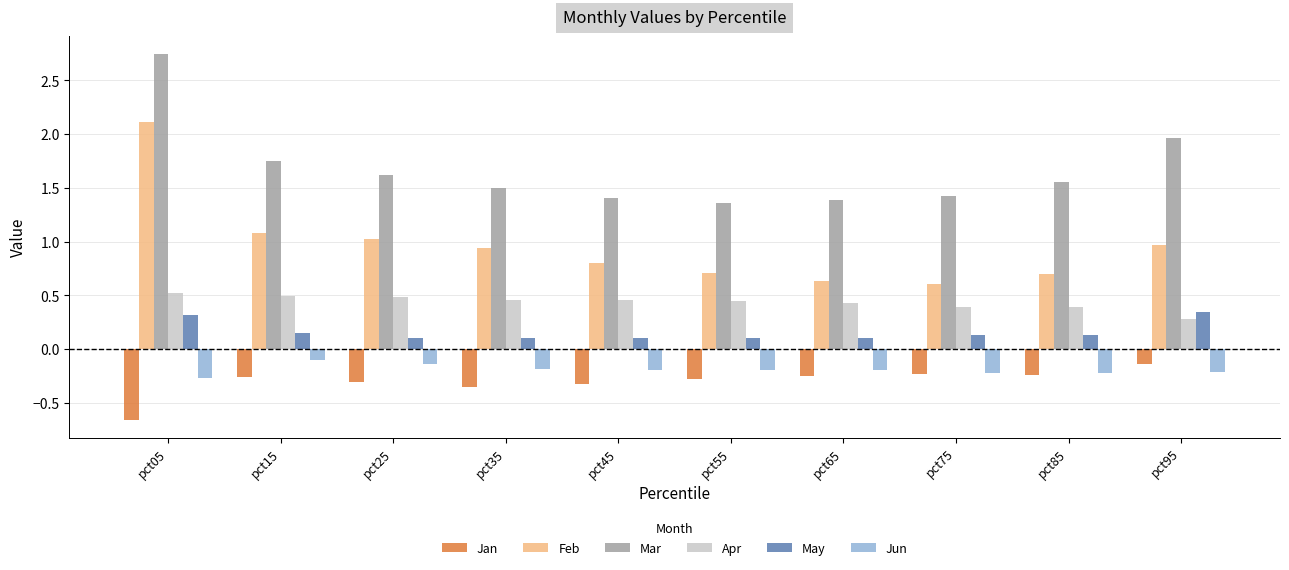

The value of Jan at pct65 is -0.2. True or false?

True